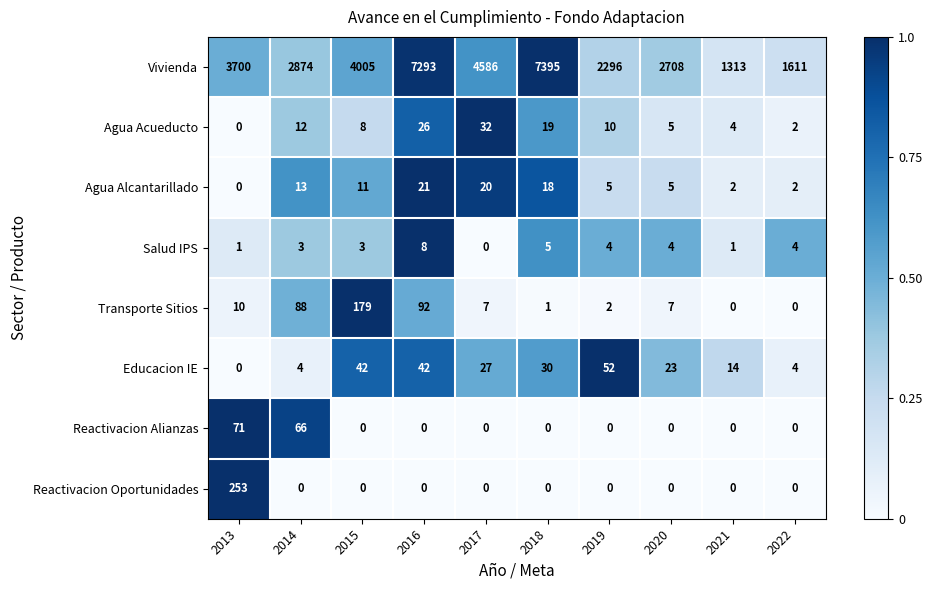

What is the average value of the Agua Alcantarillado series?

10